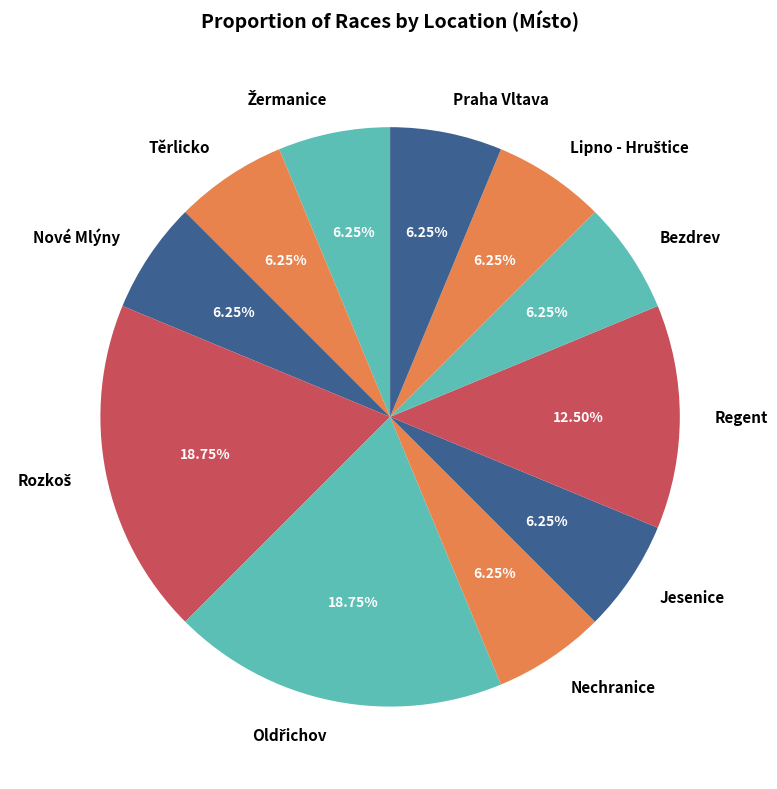

Is the sum of Bezdrev and Jesenice greater than half?

No